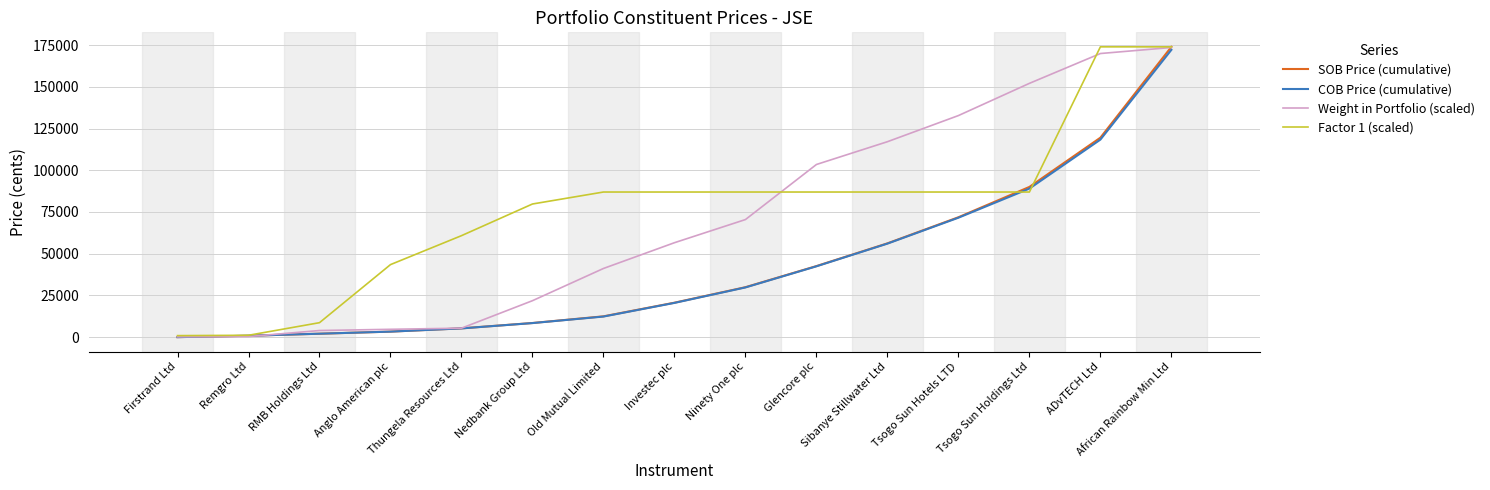

What is the highest value of the Weight in Portfolio (scaled) series?

173542.3